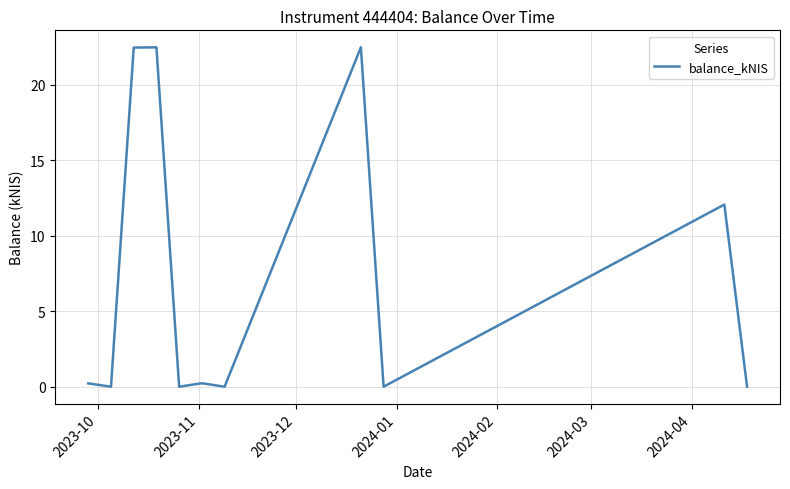

What is the maximum value shown in the chart?

22.5